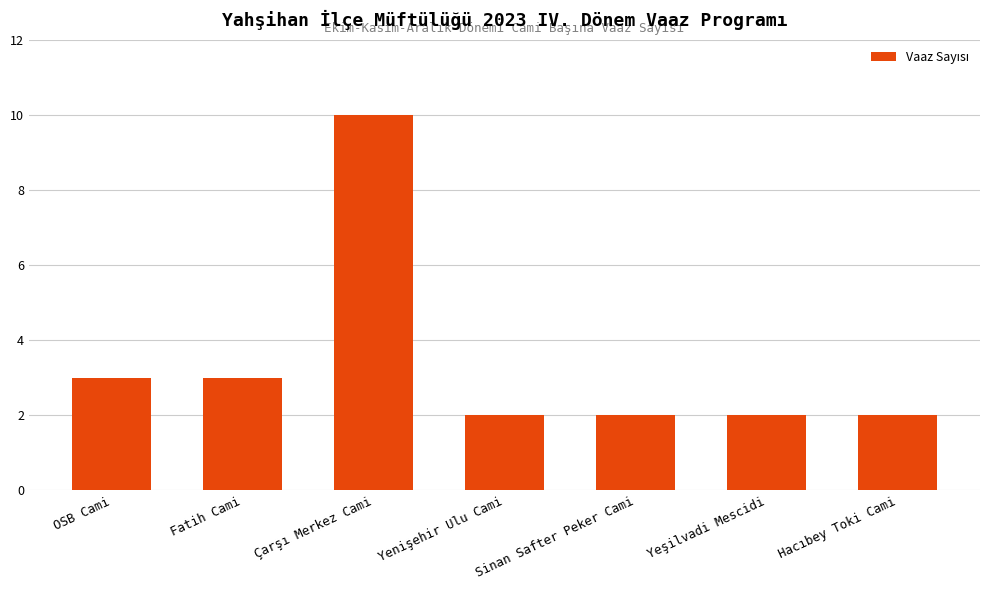

The chart shows a value of 3 at OSB Cami. True or false?

True